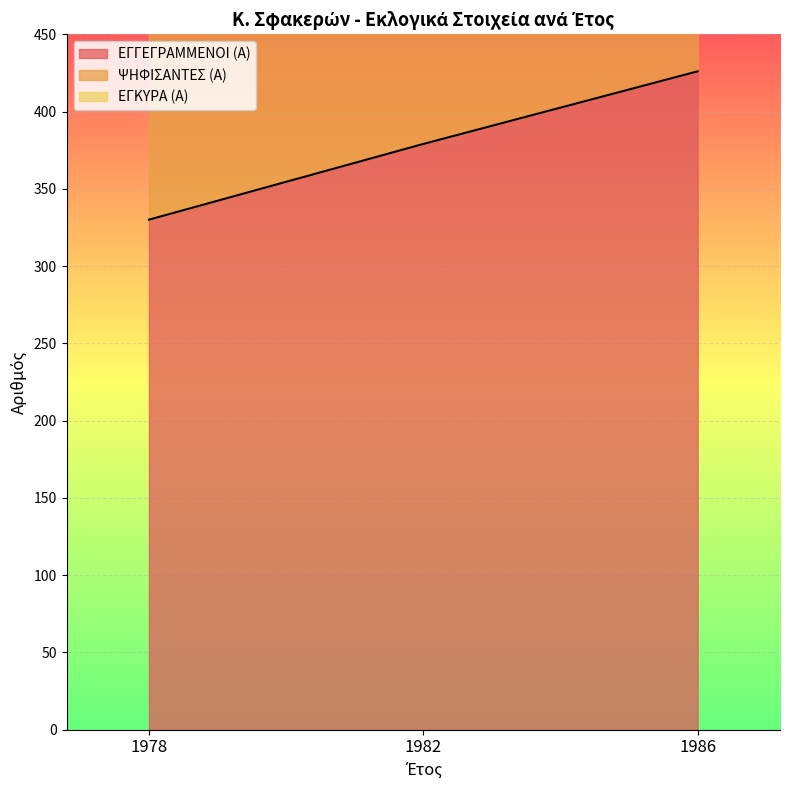

The value of ΨΗΦΙΣΑΝΤΕΣ (Α) at 1986 is 466. True or false?

False